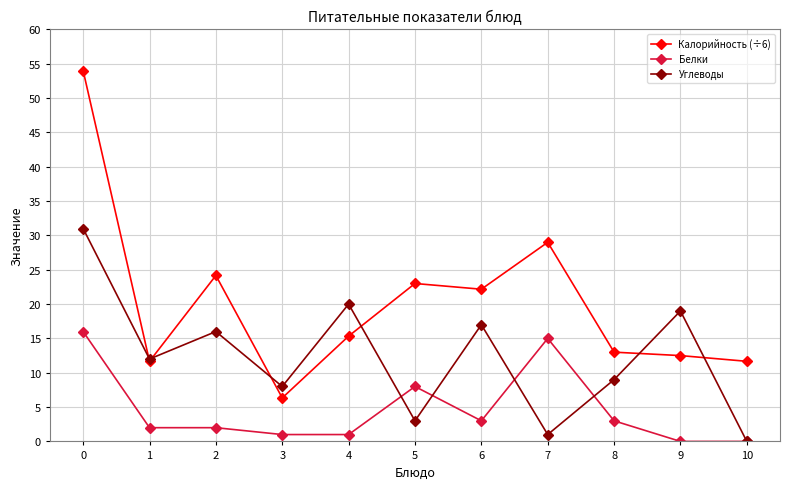

What is the greatest value displayed?

54.0